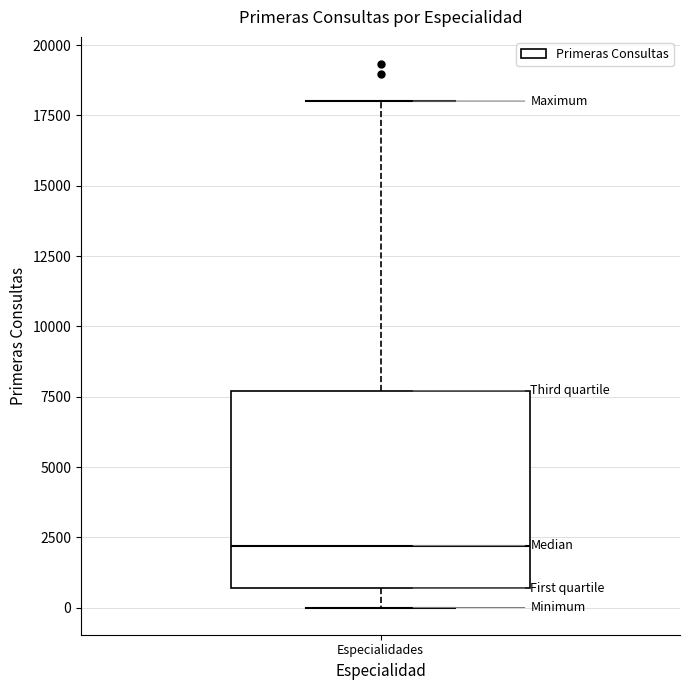

Read this box plot against the y-axis: the position of the median line, the range covered by the box, and the ends of both whiskers. The values are not printed on the chart, so give them approximately, as read against the axis.

median 2000, box 500 to 7500, whiskers 0 to 18000